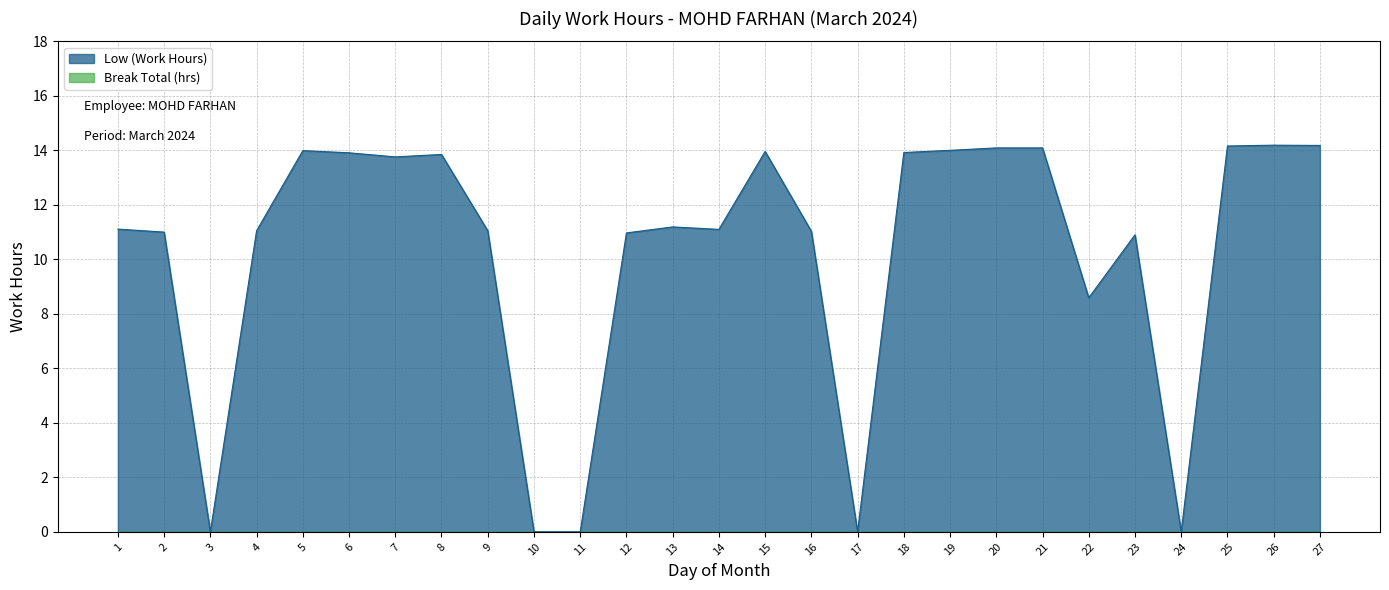

What is the average value?

10.2